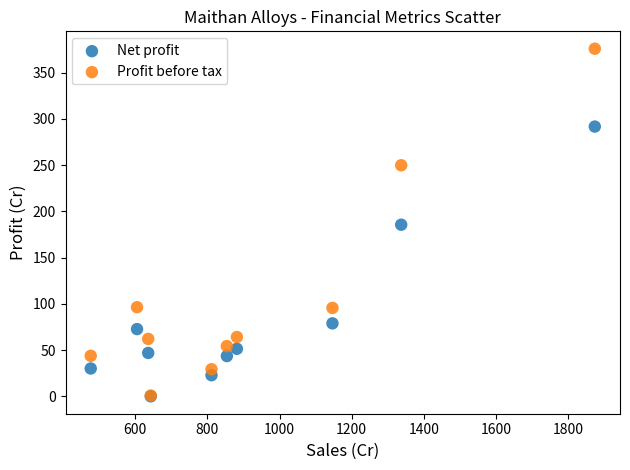

What are all the series names shown in the legend?

Net profit, Profit before tax